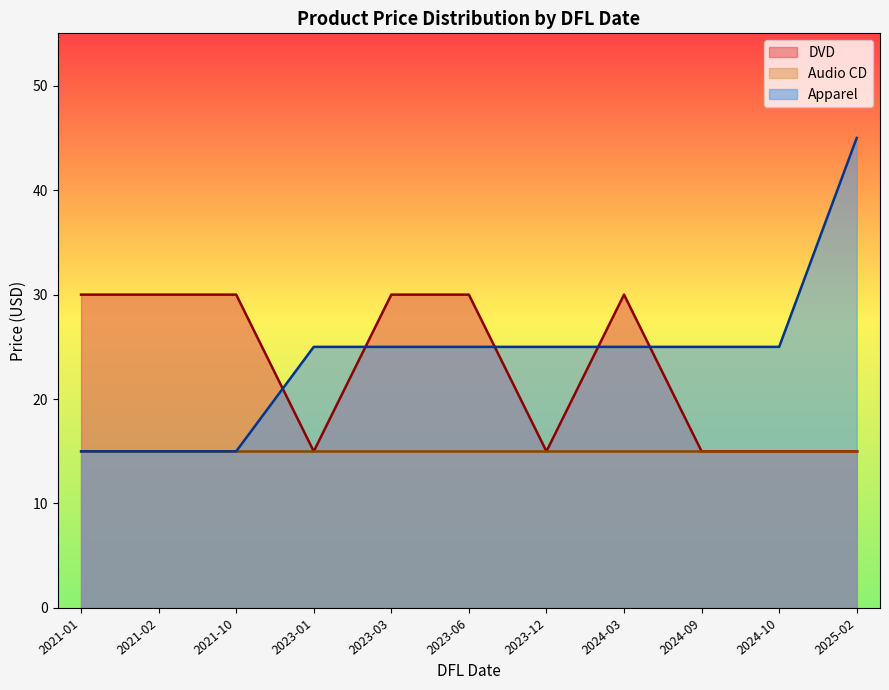

What is the total value across all series at 2021-10?

60.0